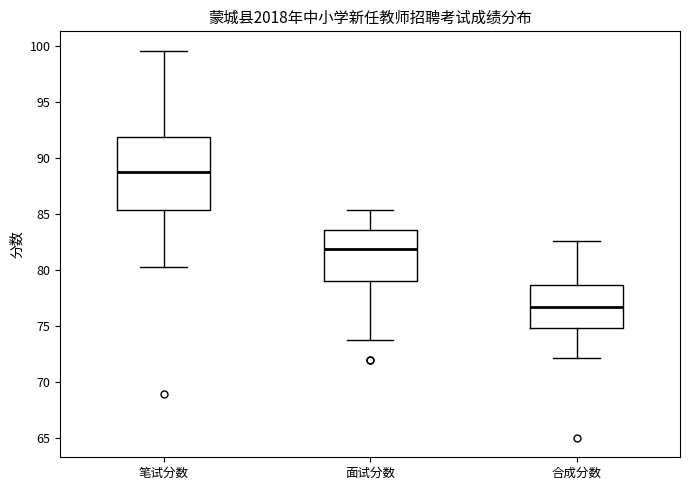

Which box's median line is the lowest?

合成分数